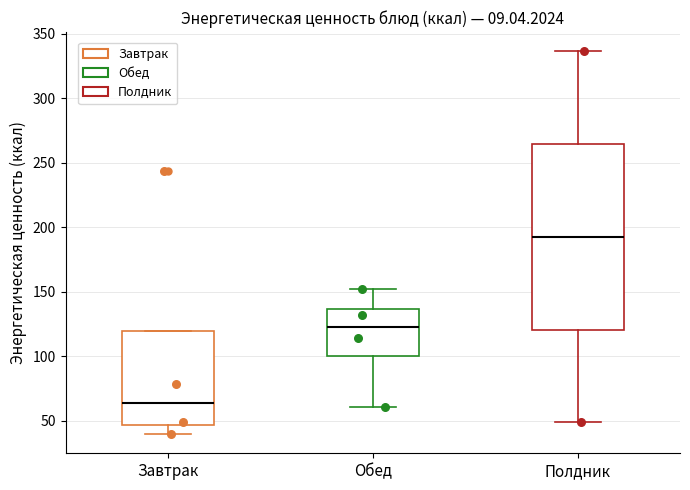

Comparing the boxes themselves (not the whiskers), which one is the tallest?

Полдник